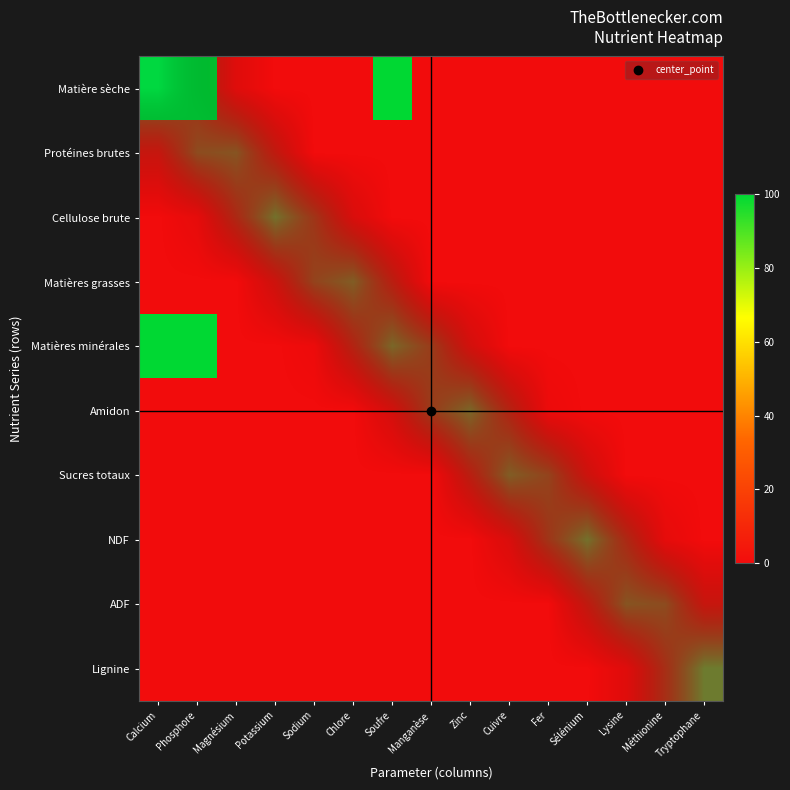

What is the difference between the highest and lowest values at Méthionine?

0.8